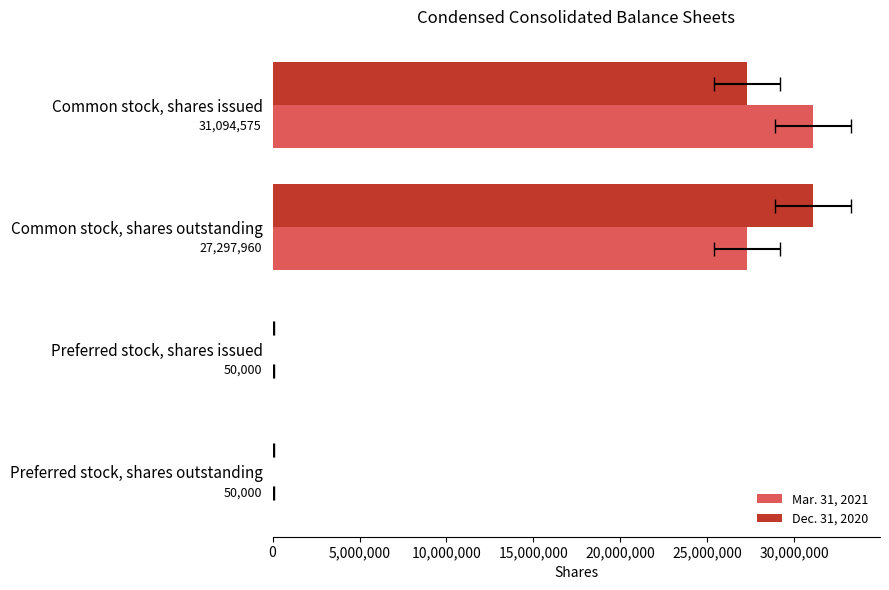

The Mar. 31, 2021 series shows 31094575 at Common stock, shares issued. True or false?

True